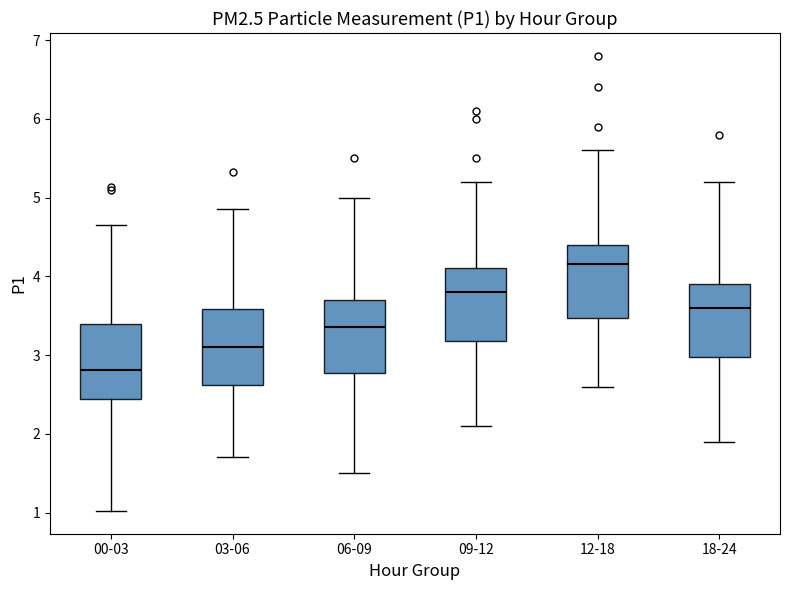

Which box has the highest median line?

12-18